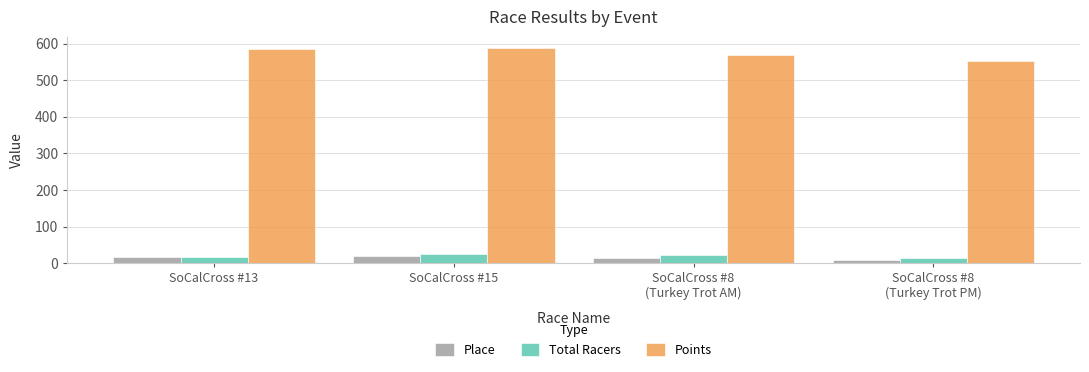

What is the average value of the Total Racers series?

19.5